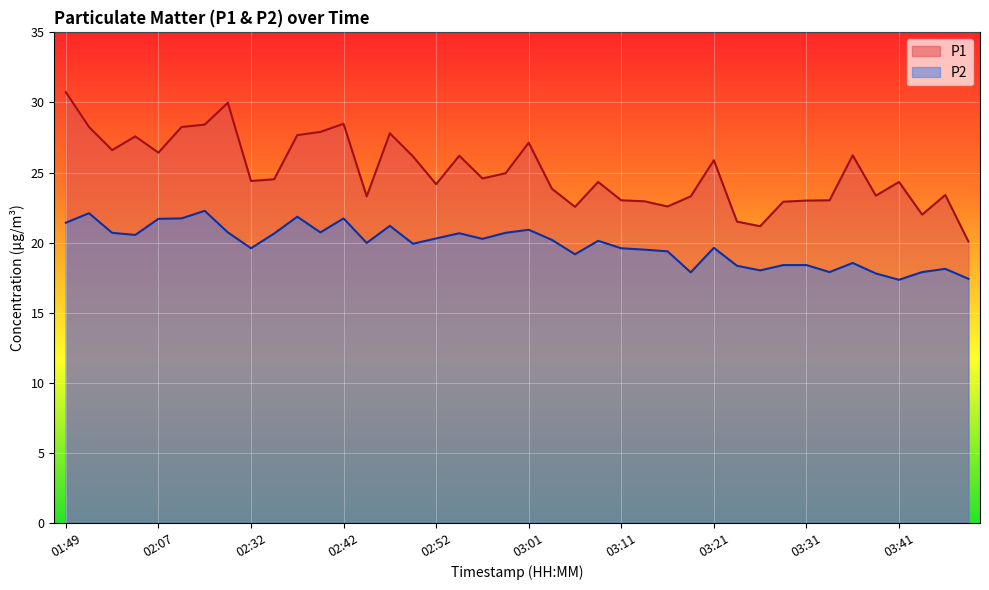

In P2, how many points are lower than both neighbors (excluding endpoints)?

11